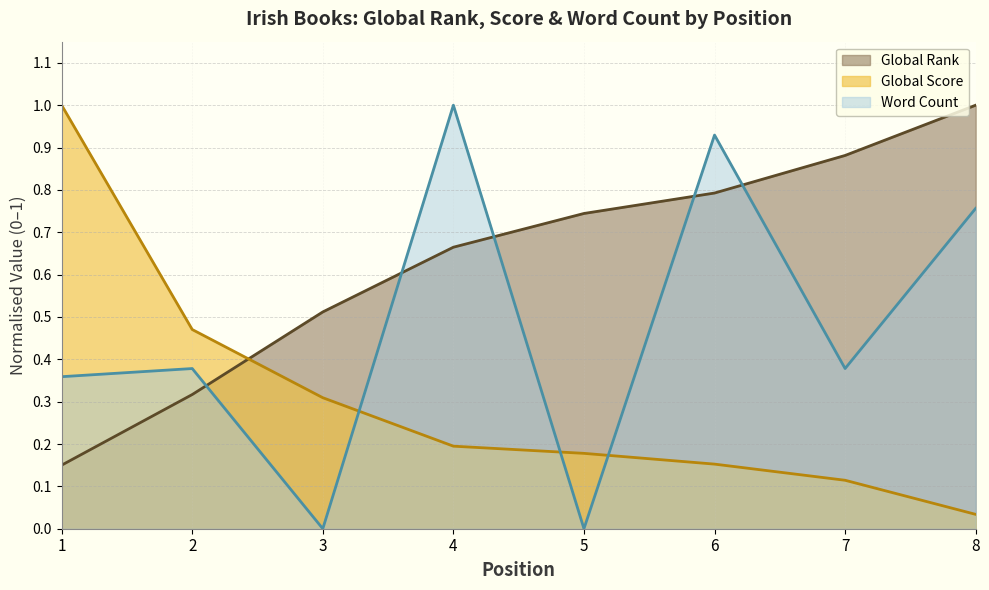

What is the difference between the maximum and second lowest values in the Global Score series?

0.9